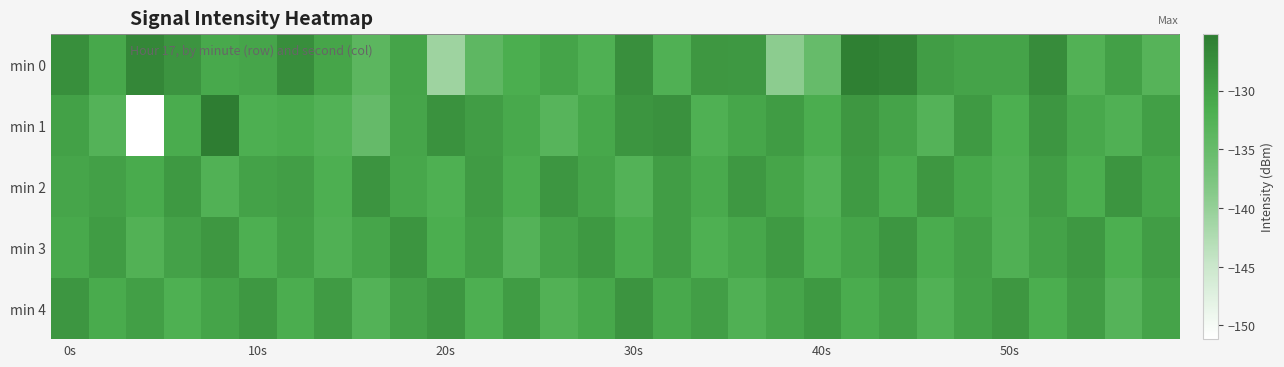

Which series has the largest range (max minus min)?

min 1